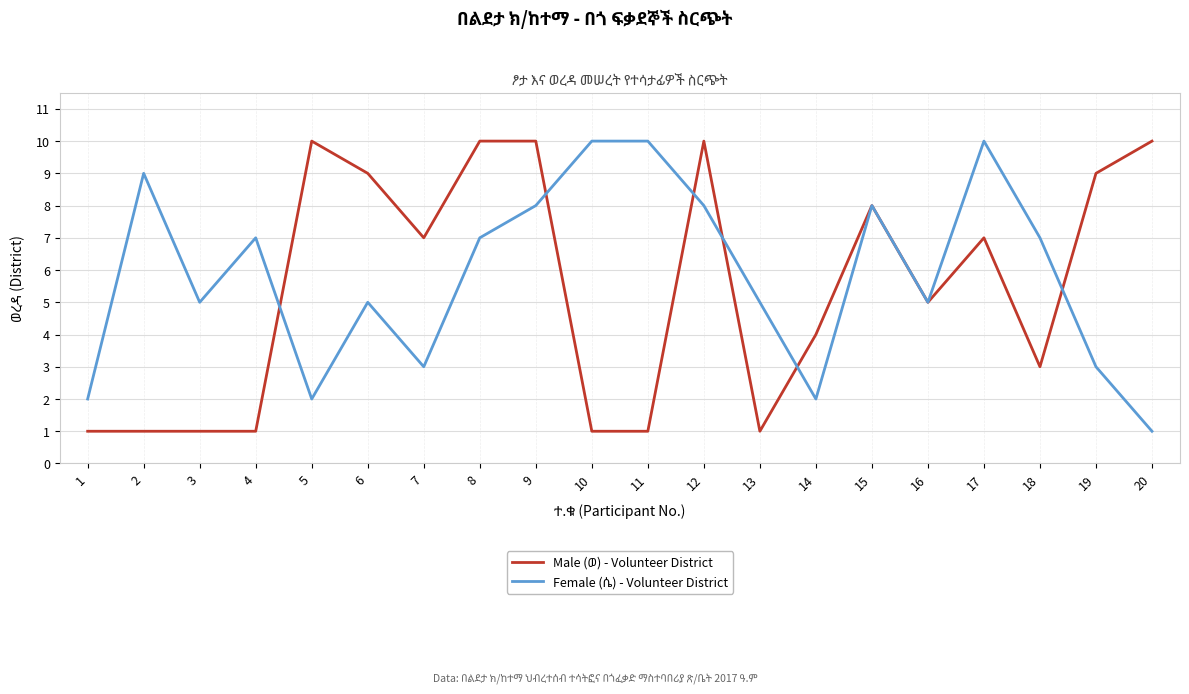

What is the total value across all series at 12?

18